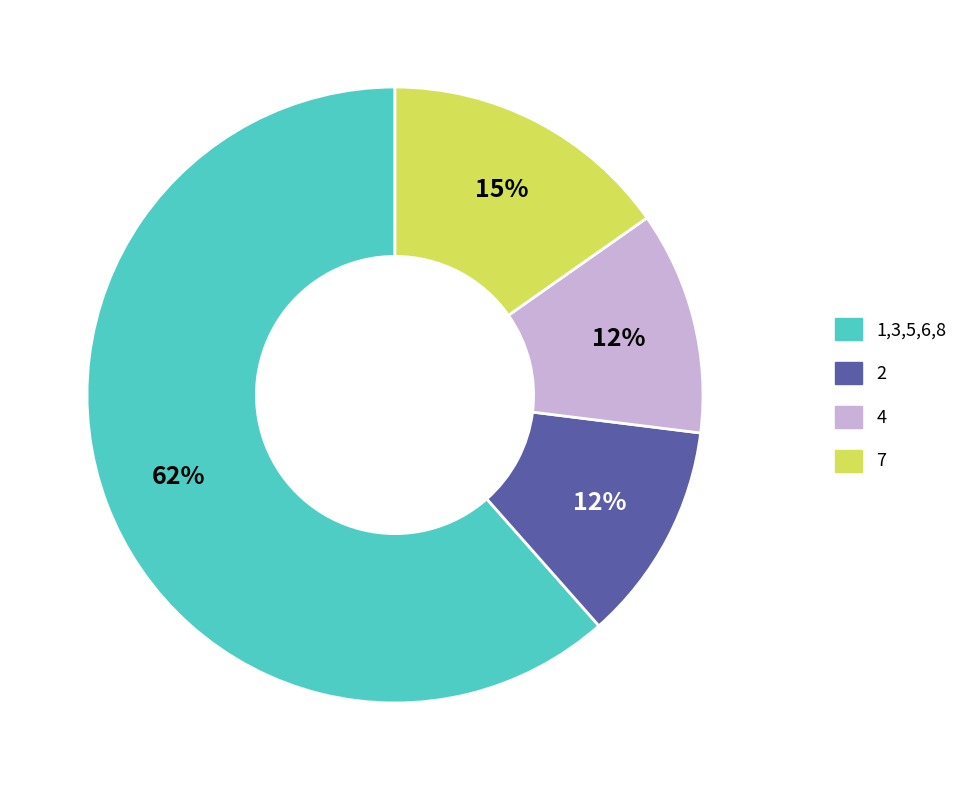

Is there a majority slice in this chart?

Yes